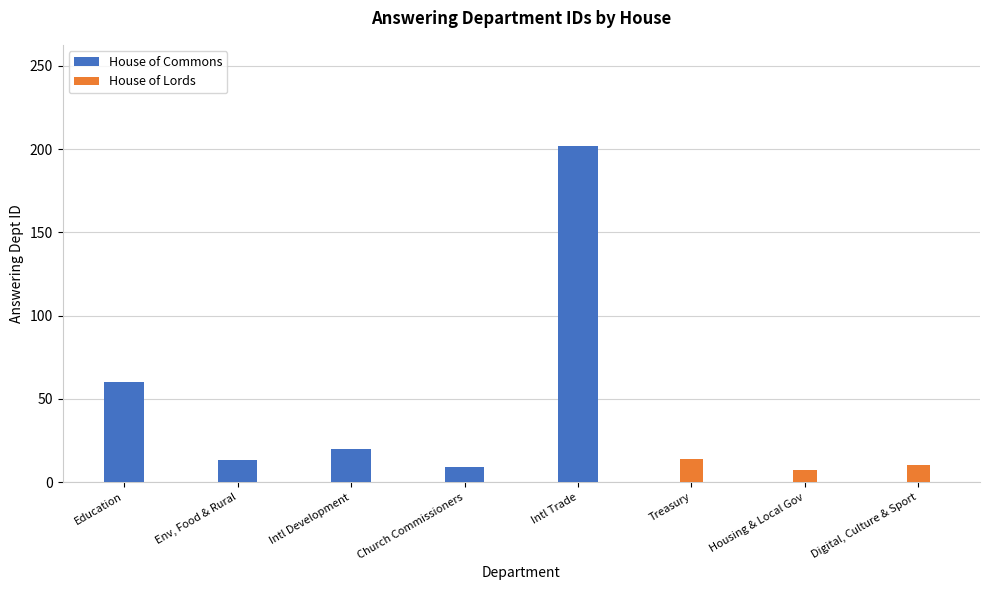

Which has a higher value, Digital, Culture & Sport or Env, Food & Rural?

Env, Food & Rural